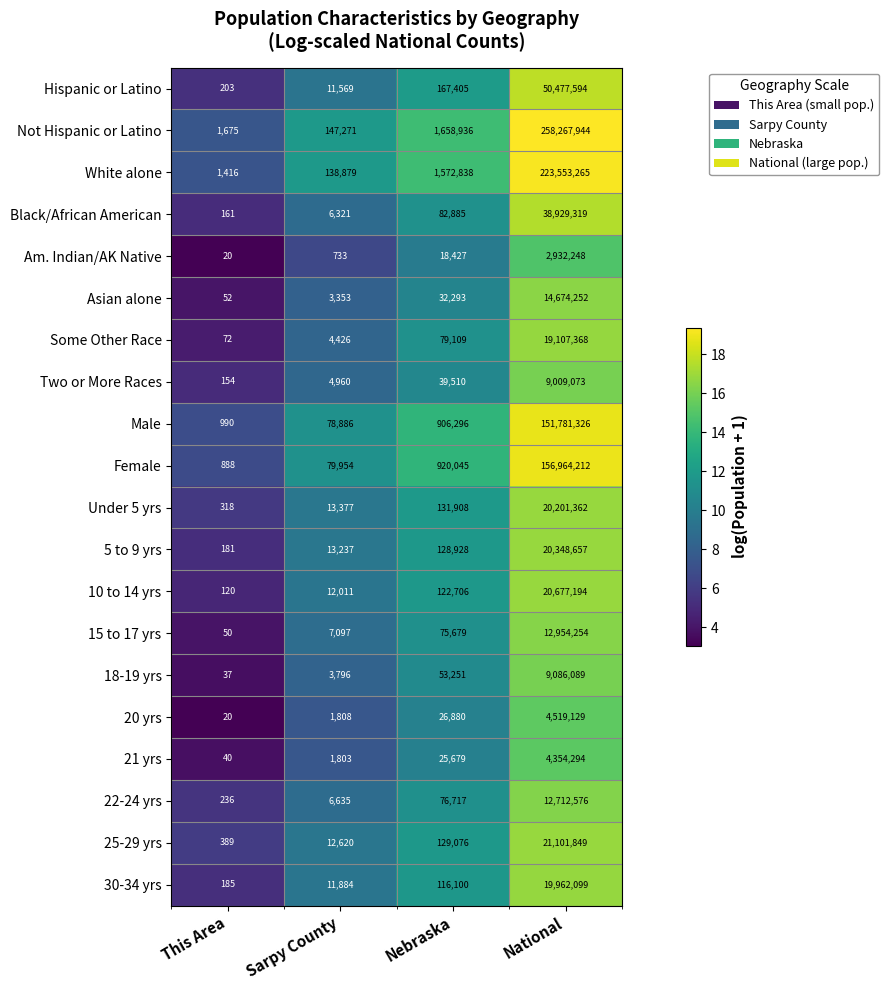

What is the minimum value shown in the chart?

20